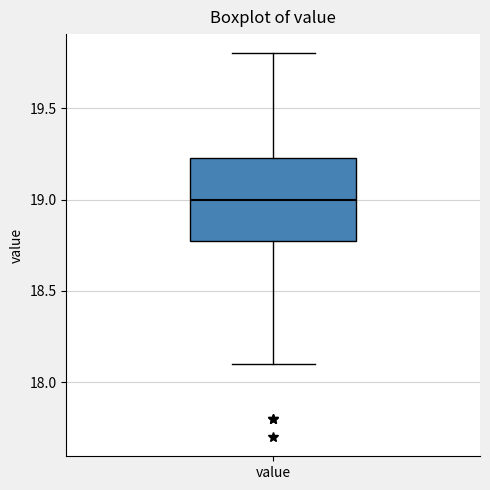

Read this box plot against the y-axis: the position of the median line, the range covered by the box, and the ends of both whiskers. The values are not printed on the chart, so give them approximately, as read against the axis.

median 19.00, box 18.80 to 19.25, whiskers 18.10 to 19.80